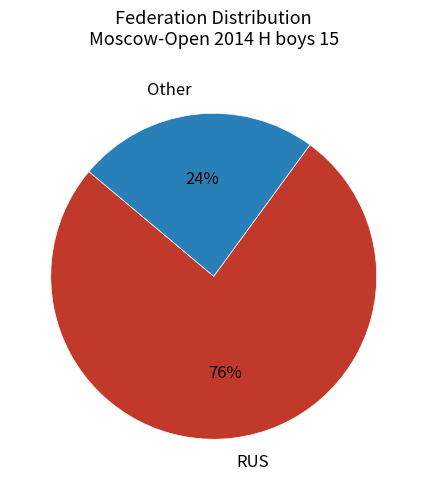

How many segments does this pie chart have?

2